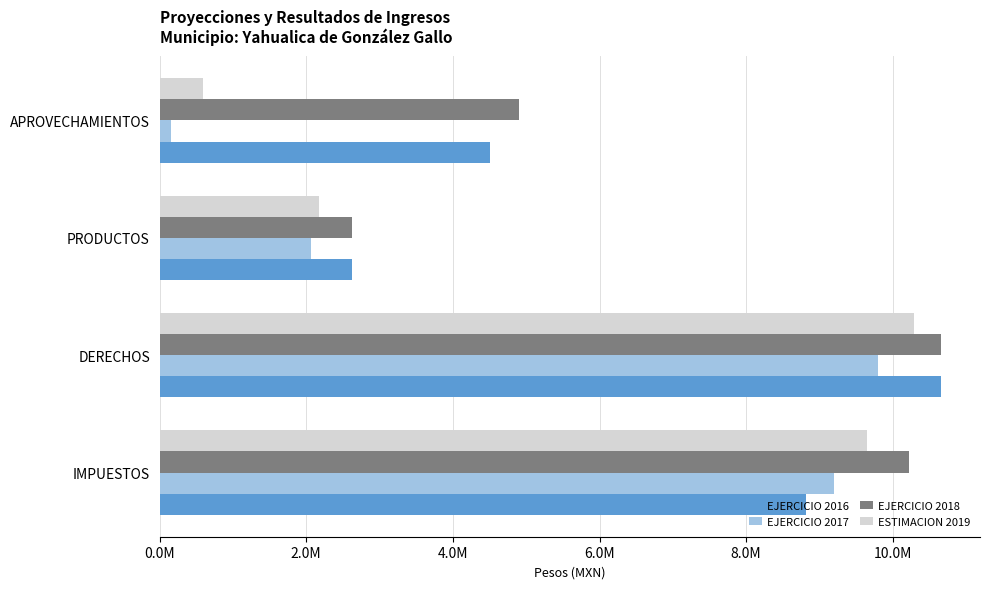

What is the value of the EJERCICIO 2018 bar at the 1st from the left?

10219386.2